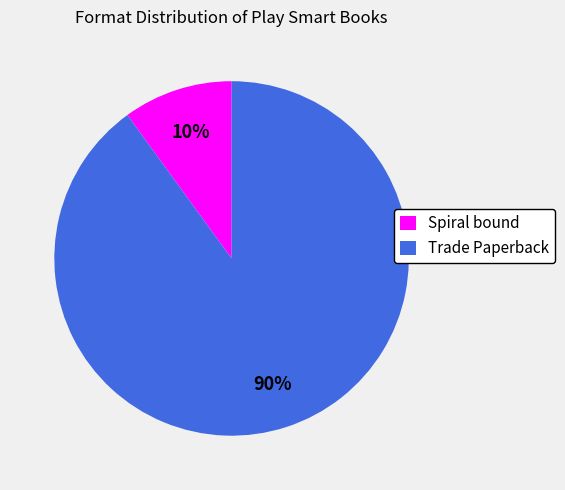

Count the number of slices in the pie.

2